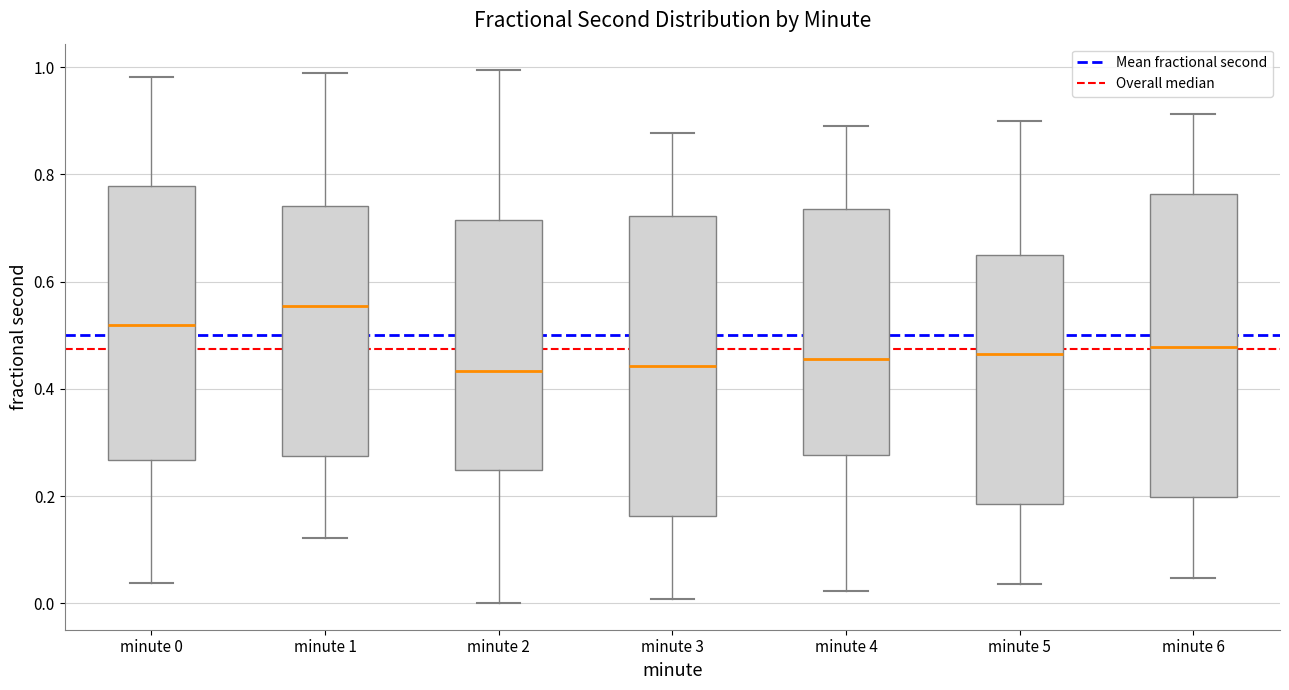

Reading left to right, transcribe this box plot: for each box, give where its median line is, the range the box spans, and where its two whiskers end, as read against the y-axis. The values are not printed on the chart, so give them approximately, as read against the axis.

minute 0: median 0.52, box 0.26 to 0.78, whiskers 0.04 to 0.98
minute 1: median 0.56, box 0.28 to 0.74, whiskers 0.12 to 1.00
minute 2: median 0.44, box 0.24 to 0.72, whiskers 0.00 to 1.00
minute 3: median 0.44, box 0.16 to 0.72, whiskers 0.00 to 0.88
minute 4: median 0.46, box 0.28 to 0.74, whiskers 0.02 to 0.88
minute 5: median 0.46, box 0.18 to 0.66, whiskers 0.04 to 0.90
minute 6: median 0.48, box 0.20 to 0.76, whiskers 0.04 to 0.92